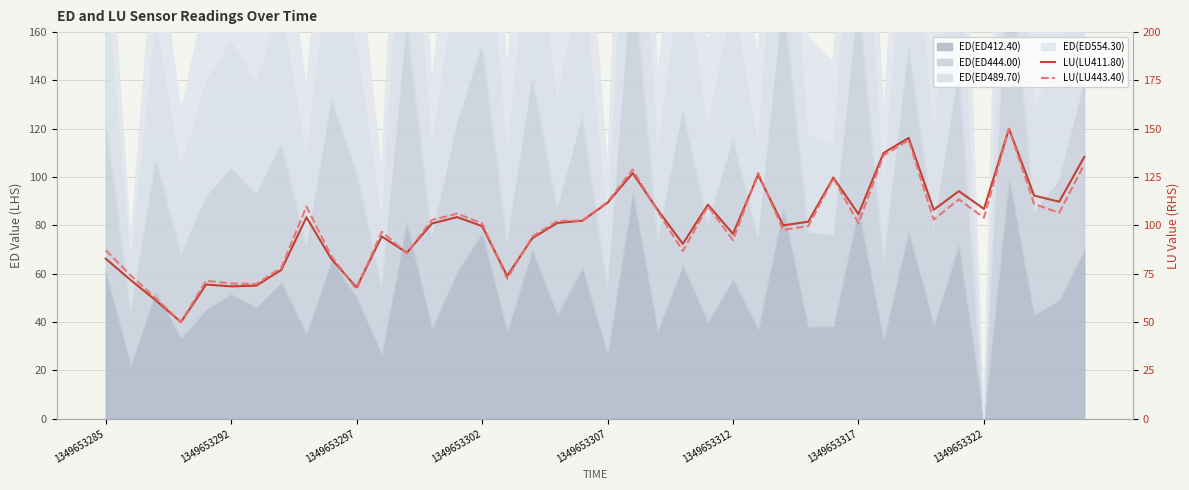

How many interior local peaks does the LU(LU411.80) series have?

11